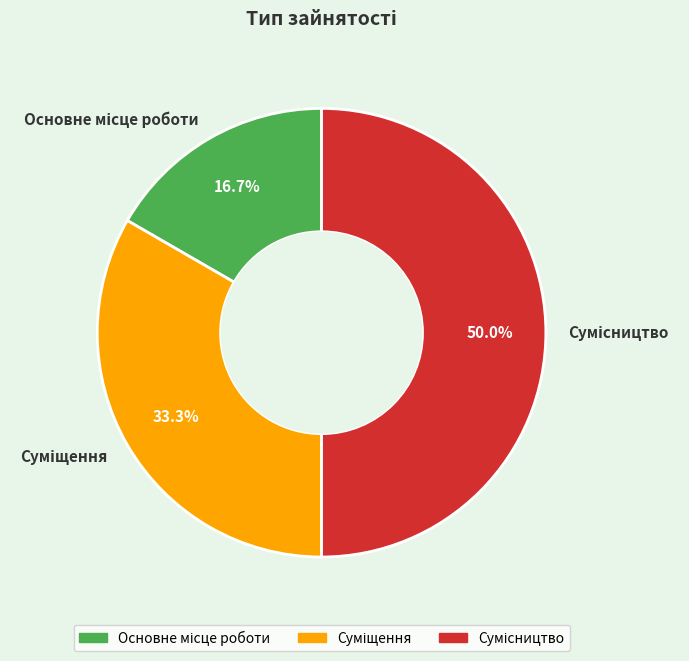

True or false: Основне місце роботи accounts for 17% of the total.

True